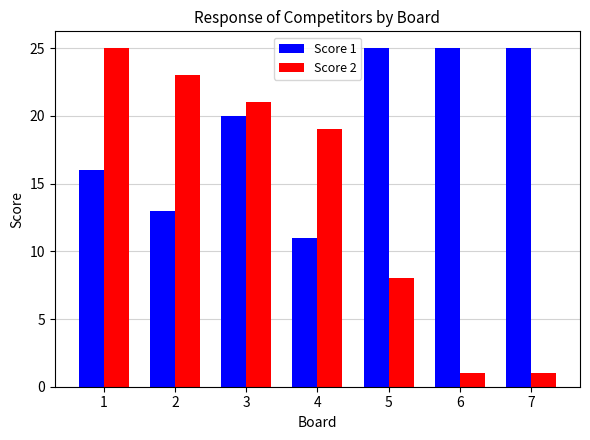

What is the minimum value shown in the chart?

1